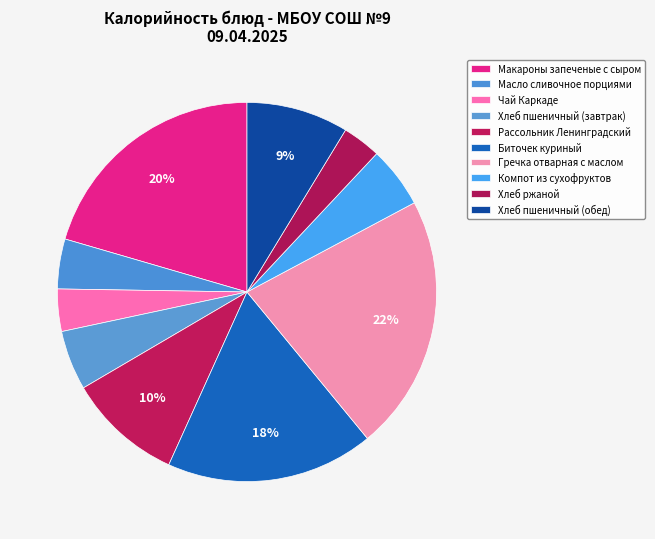

How many slices are in this pie chart?

10